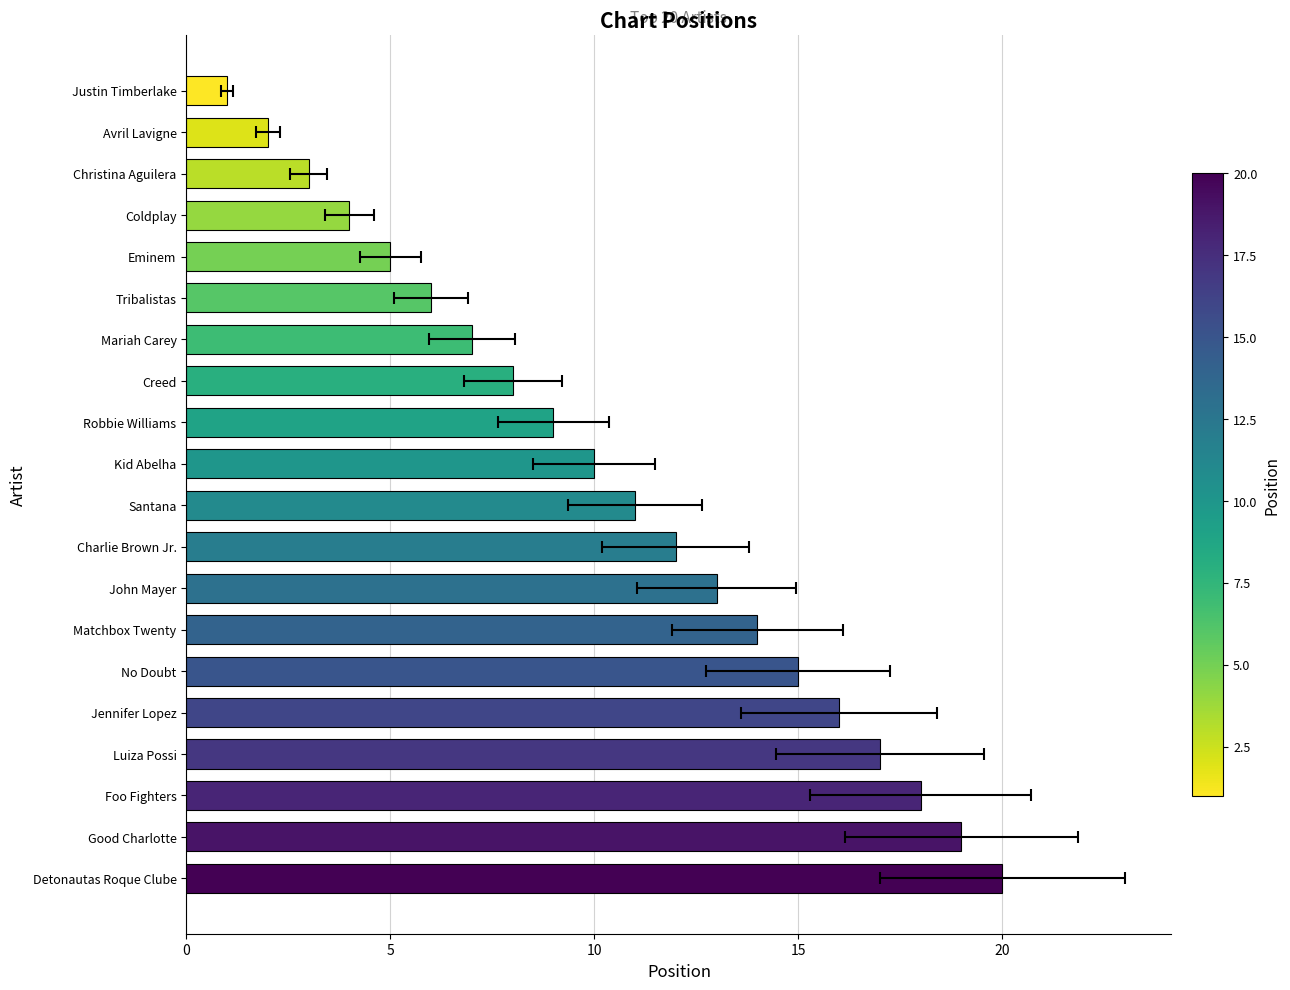

What value does the data have at Santana, to the nearest 10?

10